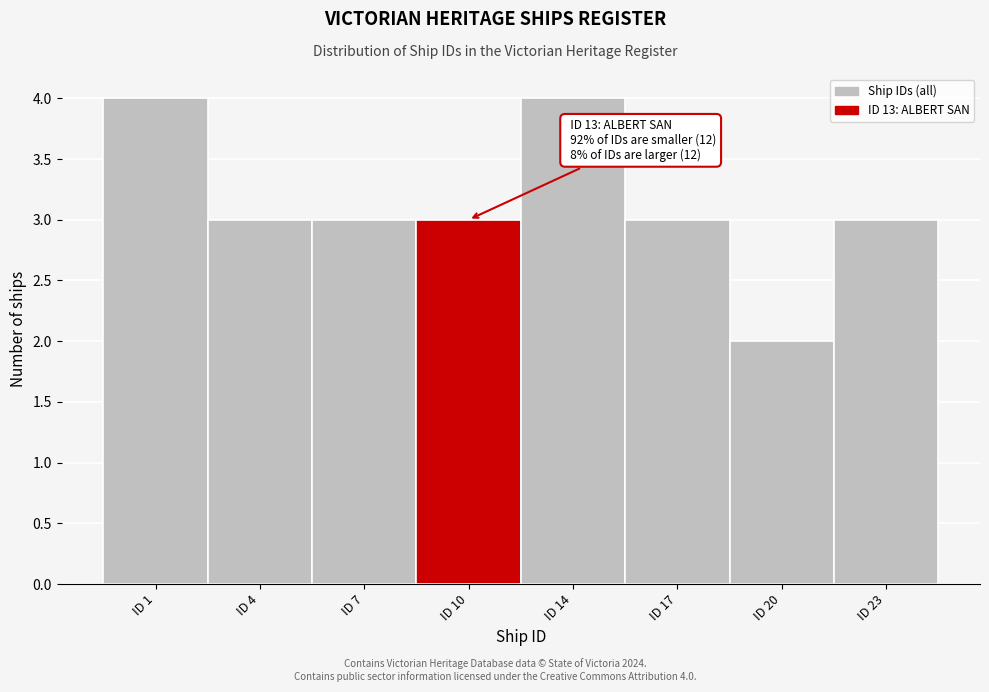

Reading right to left, what are all the values shown in this chart?

3	2	3	4	3	3	3	4